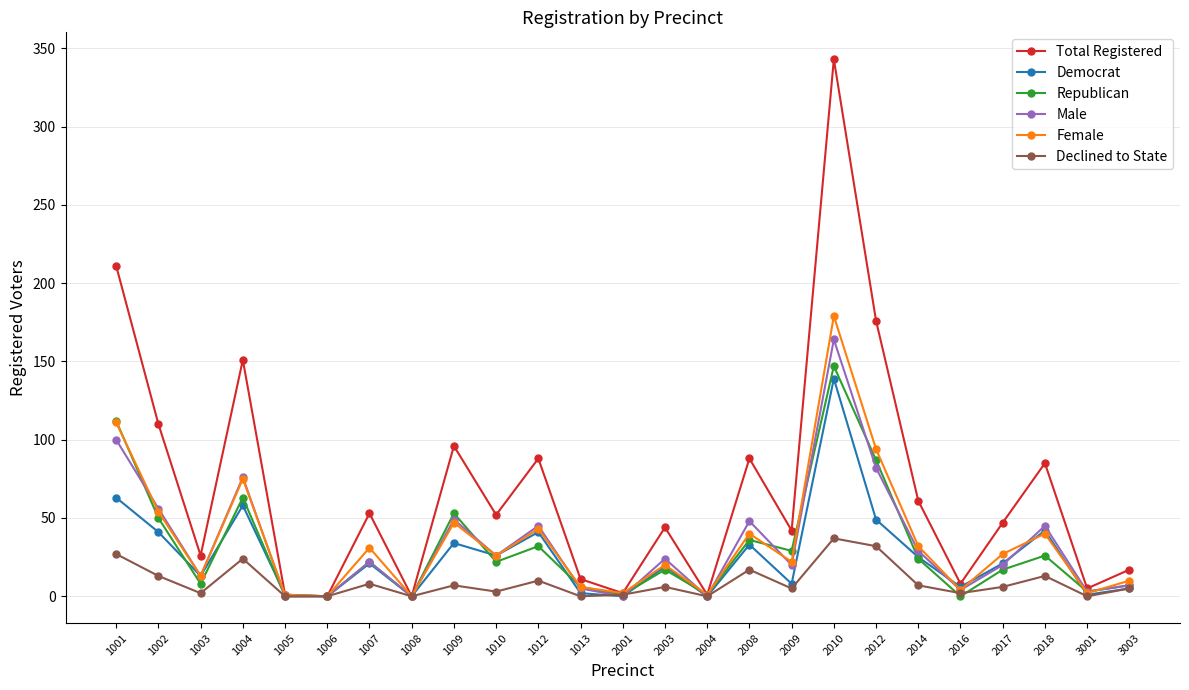

What is the sum of the Republican values at 2008 and 1006?

36